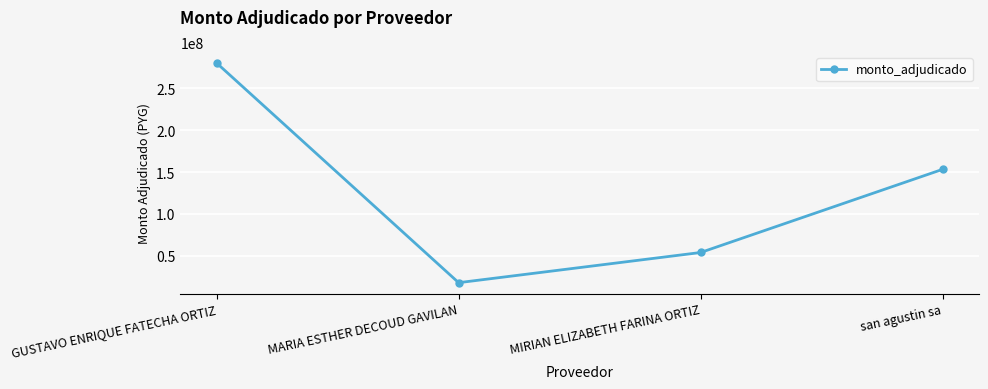

What is the difference between the maximum and minimum values?

262000000